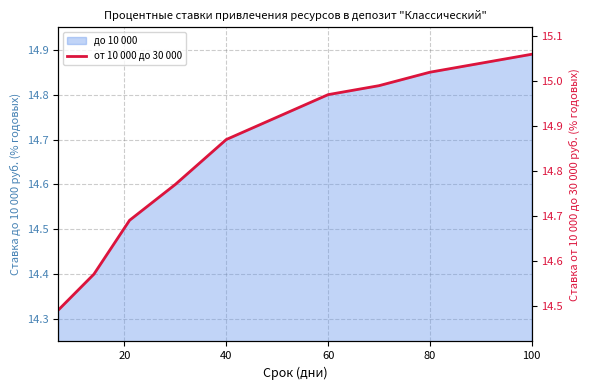

True or false: до 10 000 has a value of 6.7 at 60.

False